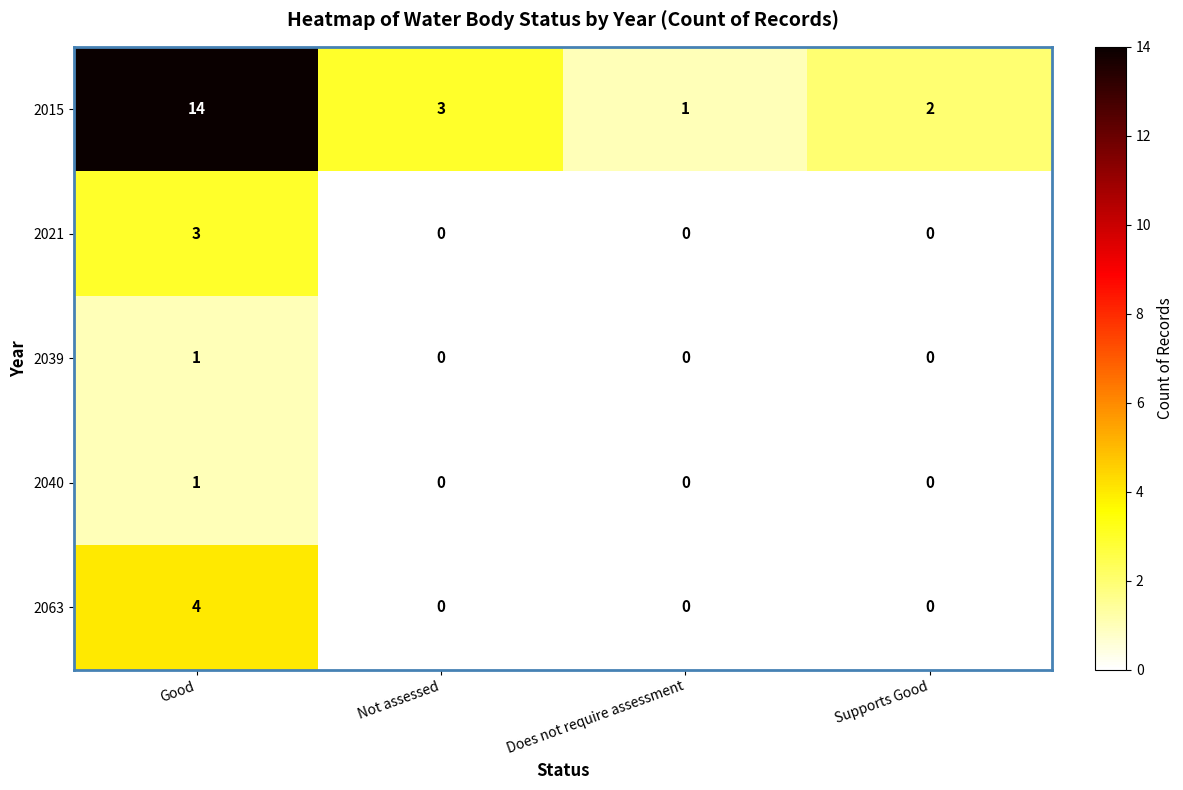

What is the greatest value displayed?

14